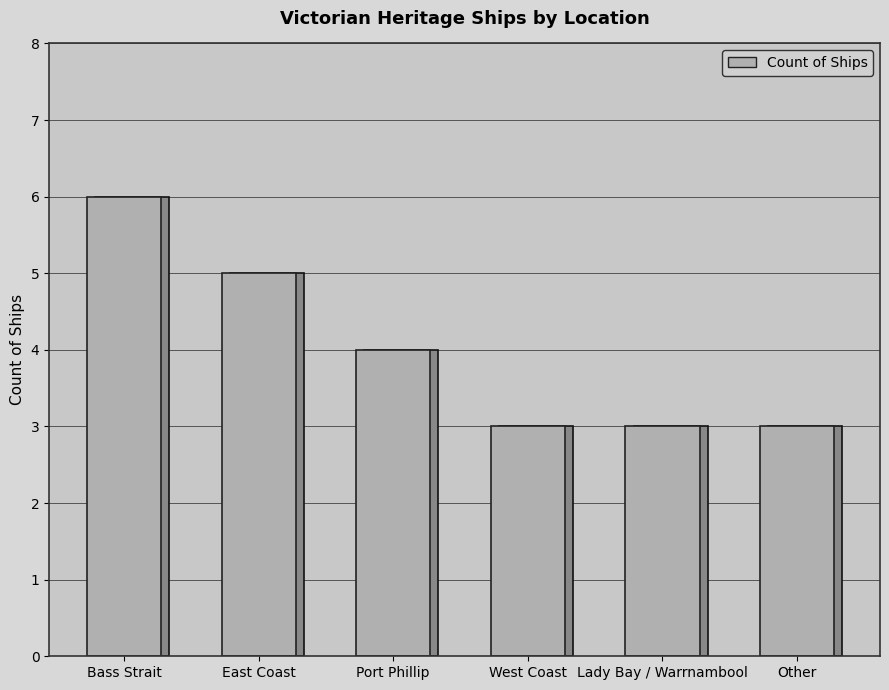

Rank the categories by value from lowest to highest.

West Coast, Lady Bay / Warrnambool, Other, Port Phillip, East Coast, Bass Strait